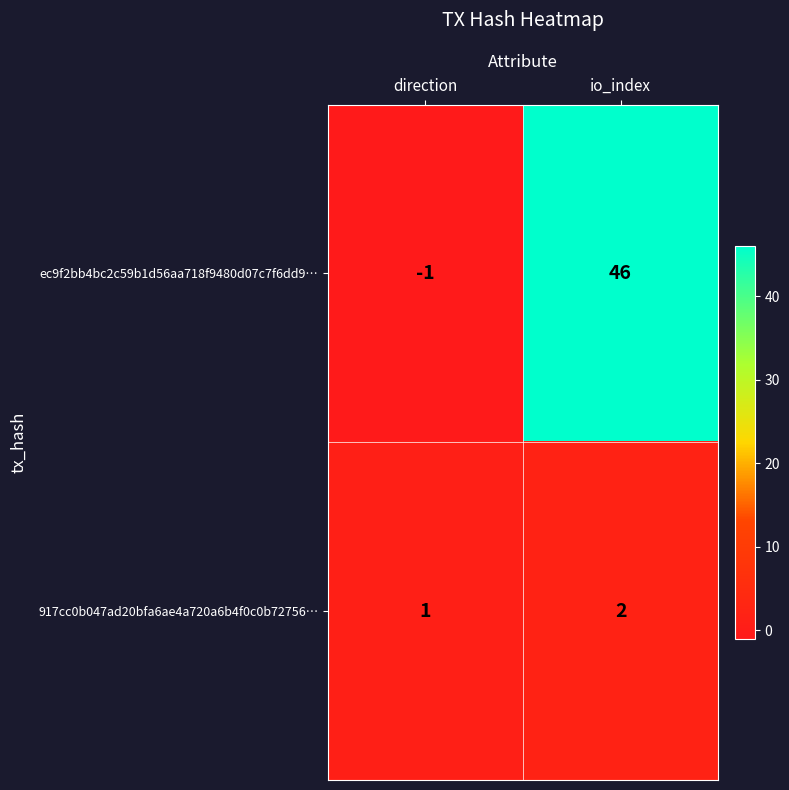

The ec9f2bb4bc2c59b1d56aa718f9480d07c7f6dd9… series shows -1 at direction. True or false?

True